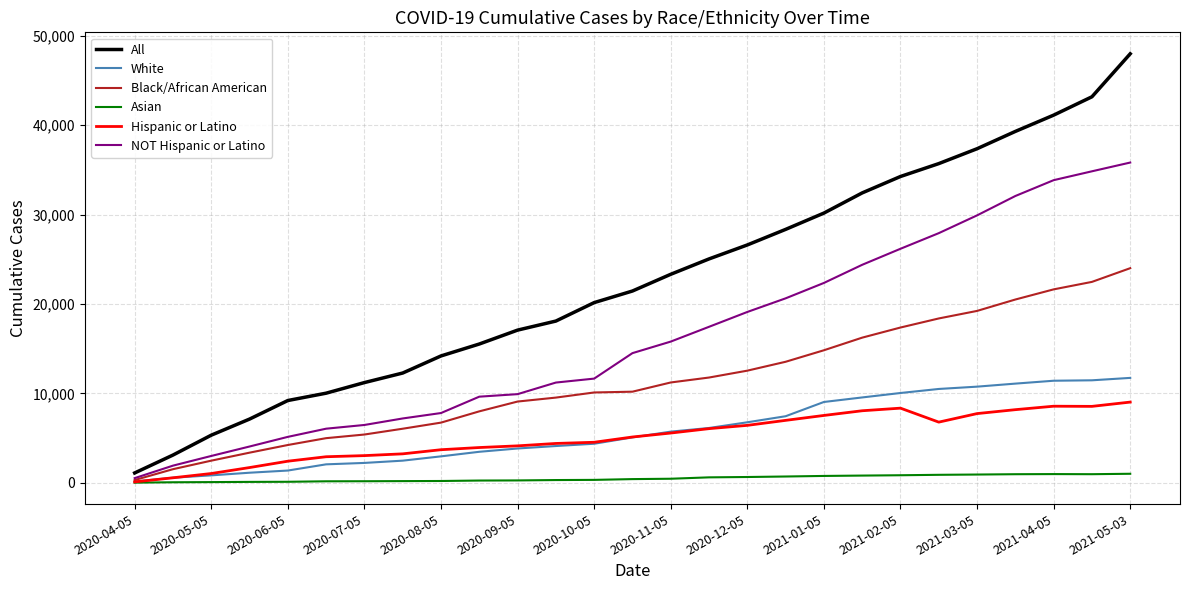

Which series has the largest total across all categories?

All